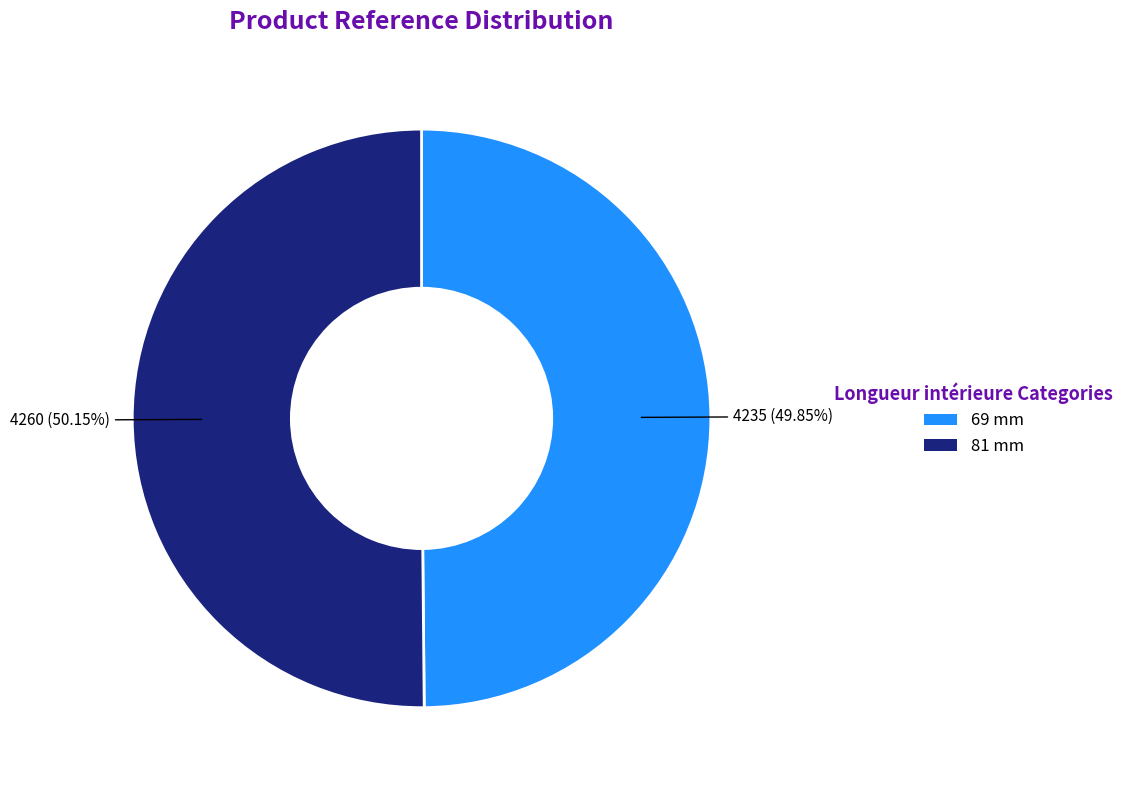

Is it true that 81 mm is 36% of the pie?

False